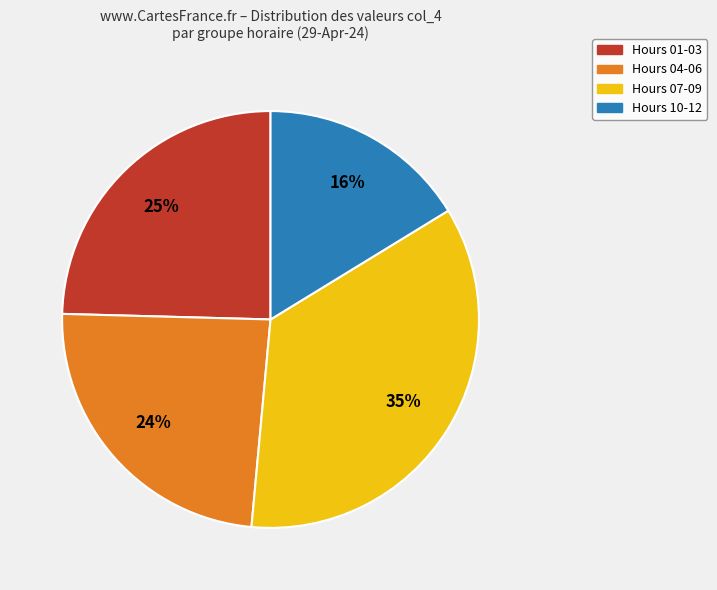

Approximately how many times larger is the value at Hours 01-03 compared to Hours 07-09?

0.7